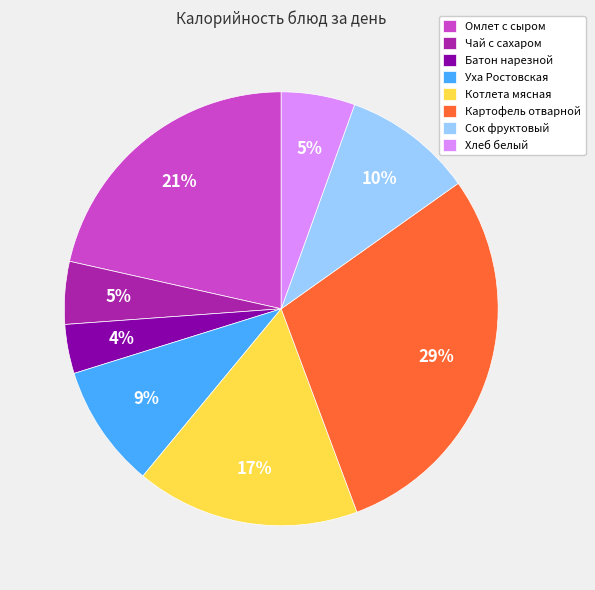

To the nearest percent, what is the average slice percentage?

12%